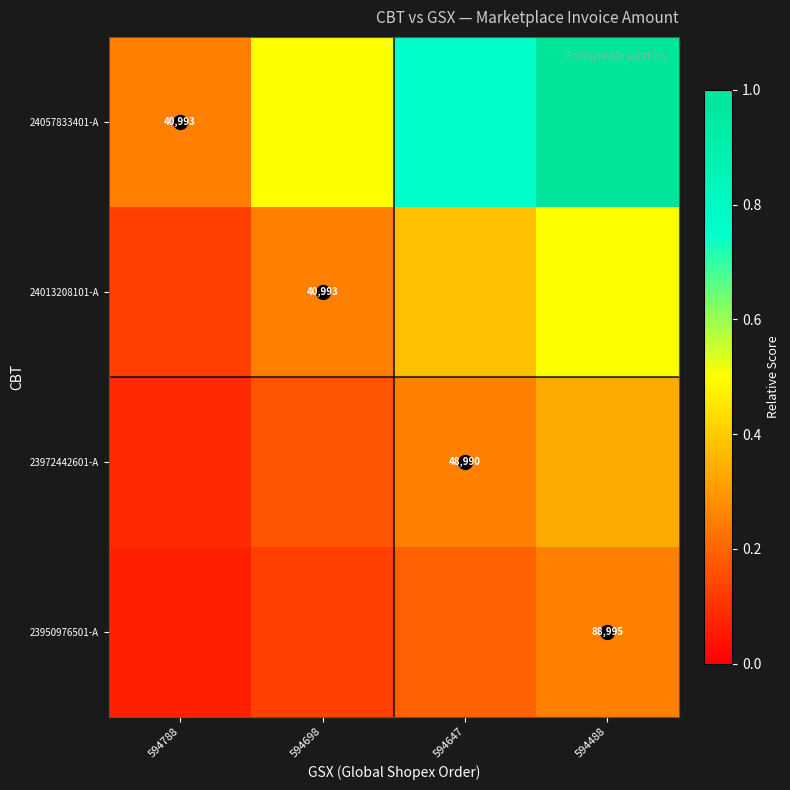

Between 594698 and 594488, which series saw the biggest shift?

24057833401-A